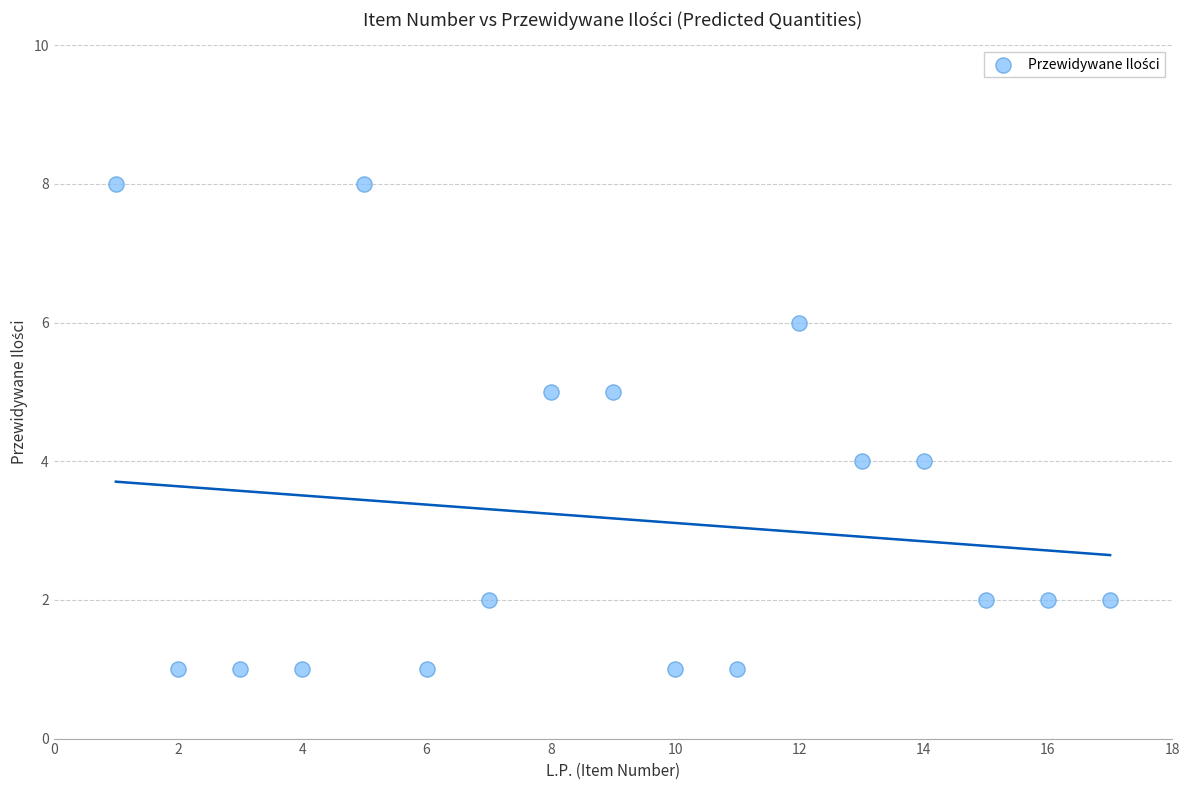

What is the range of Y values (max minus min)?

7